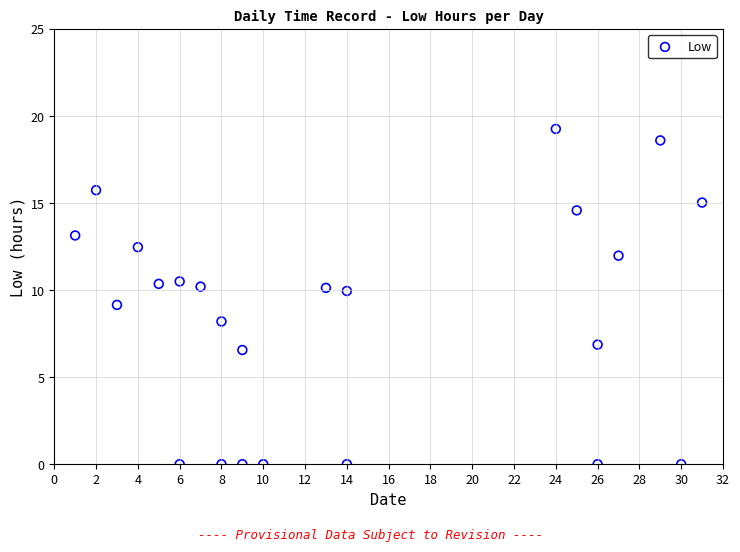

What is the range of Y values (max minus min)?

19.3